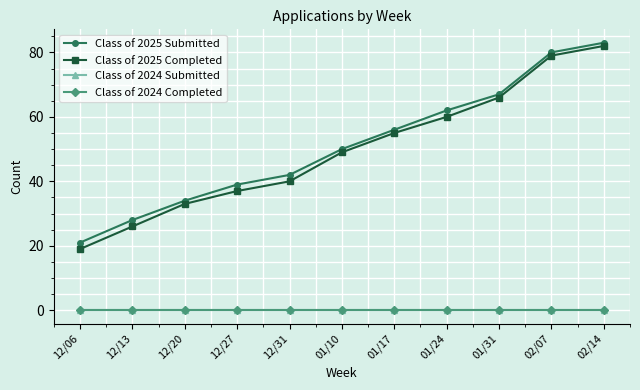

The Class of 2025 Completed series shows 60 at 01/24. True or false?

True